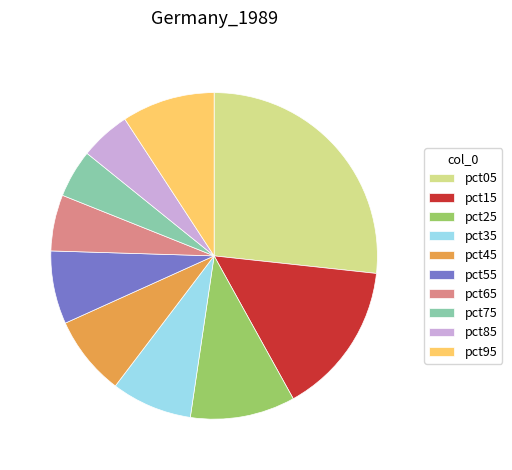

True or false: pct35 accounts for 8% of the total.

True